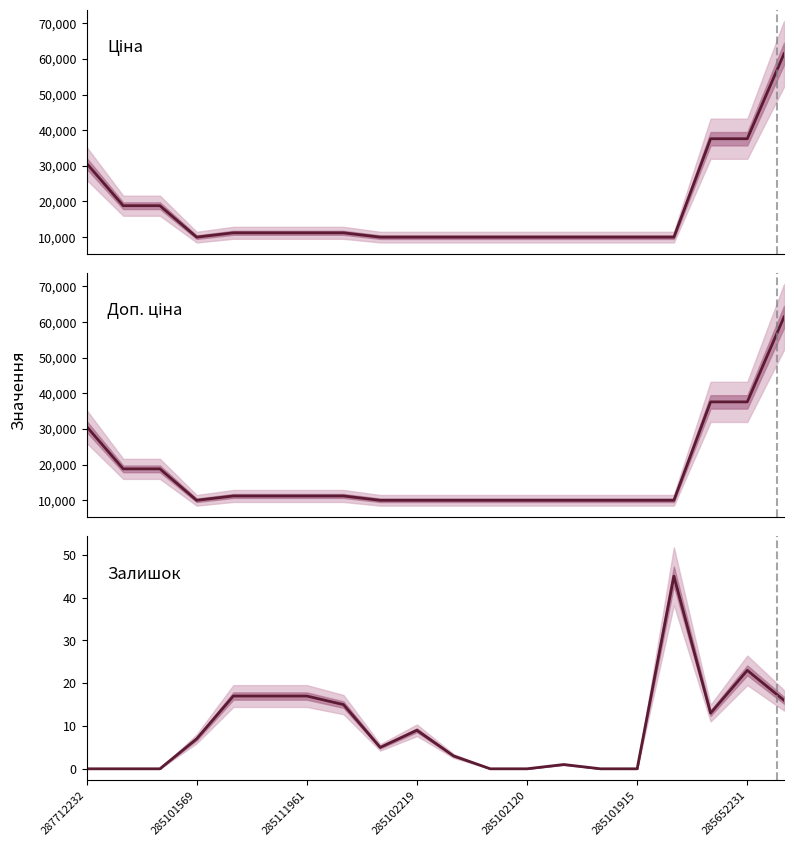

What are all the series names shown in the legend?

Ціна, Доп. ціна, Залишок